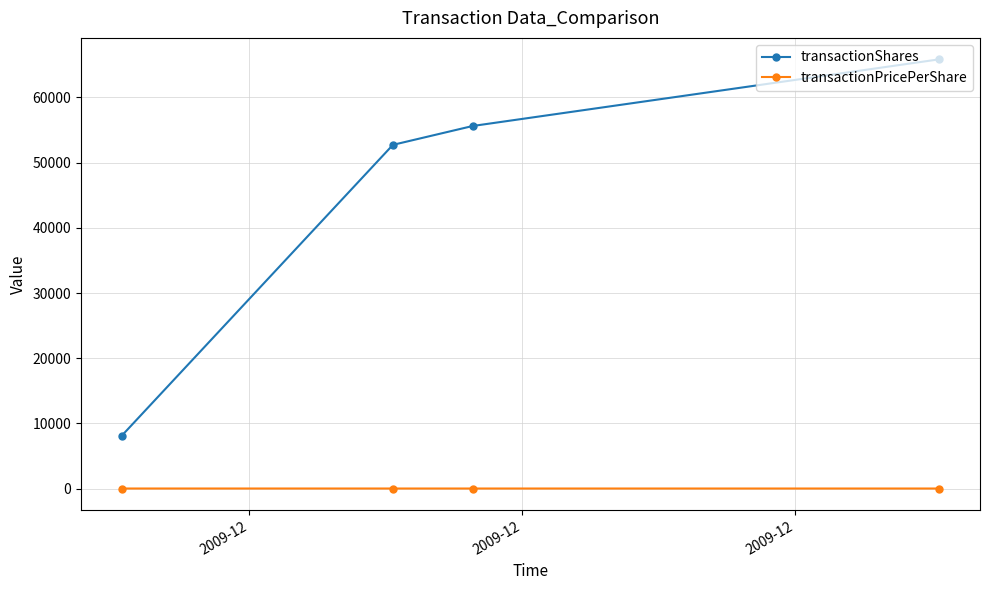

What is the average value of the transactionPricePerShare series?

2.3